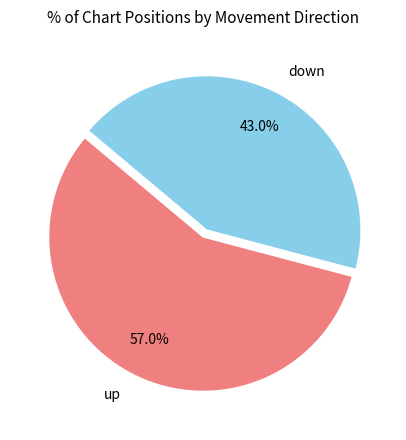

To the nearest percent, what is the average slice percentage?

50%